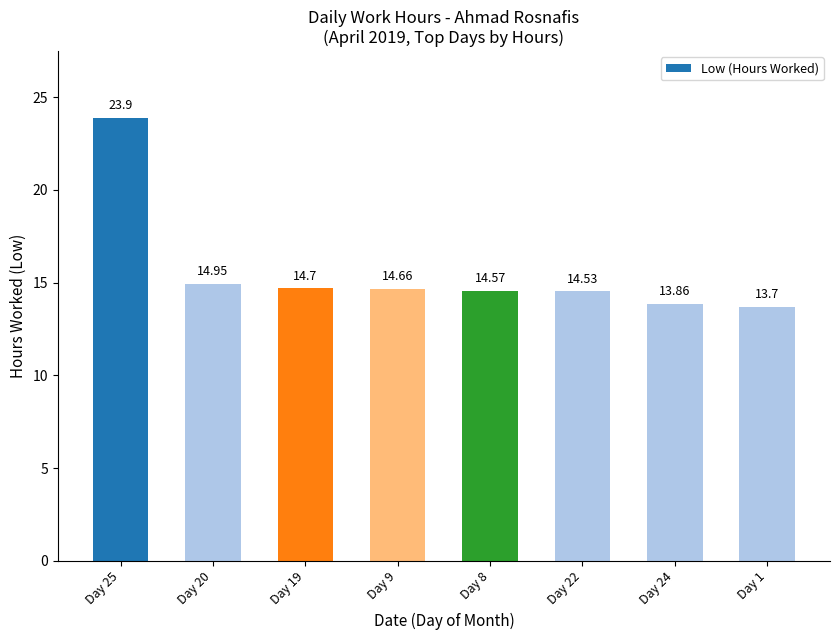

What is the label of the 8th bar from the left?

Day 1